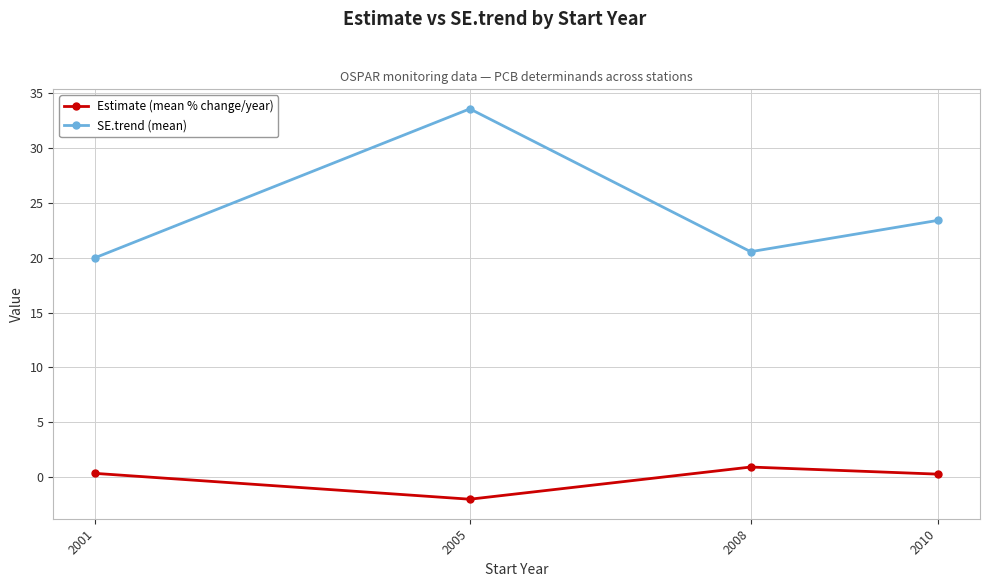

What is the spread (max minus min) of values at 2005?

35.6